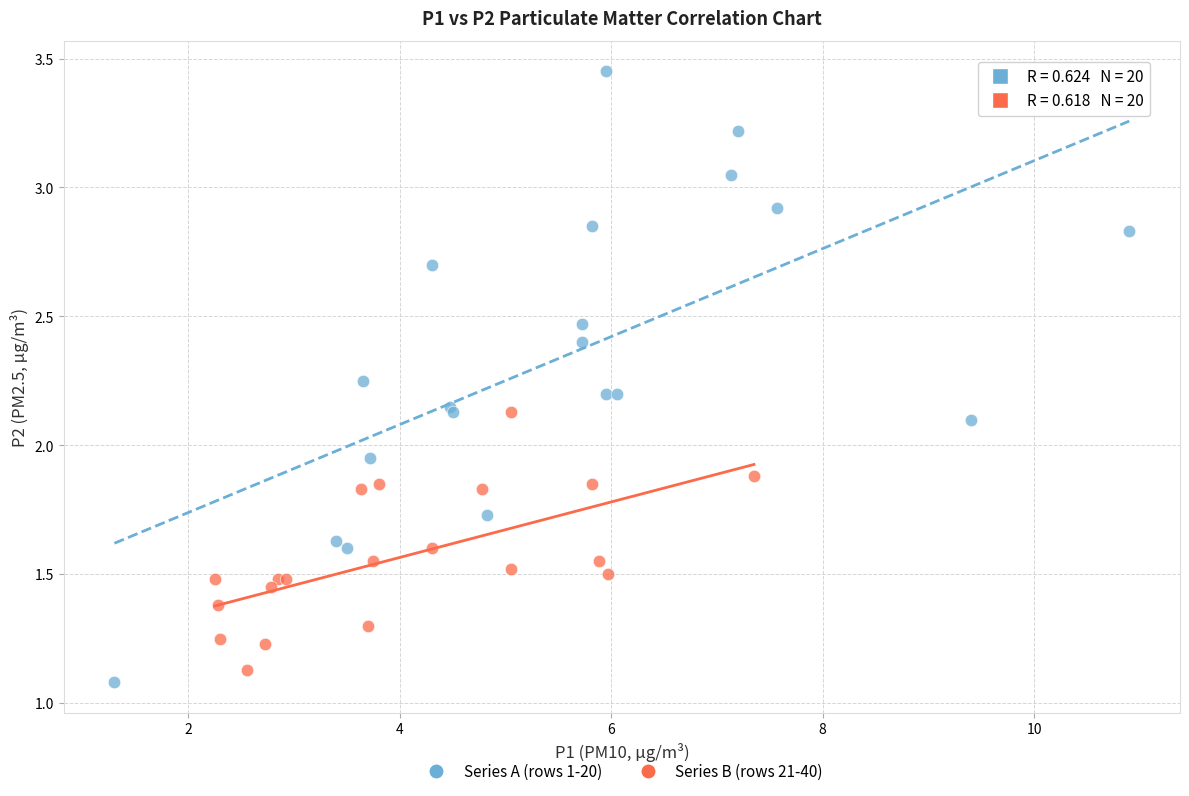

Which series has the widest spread of Y values?

Series A (rows 1-20)